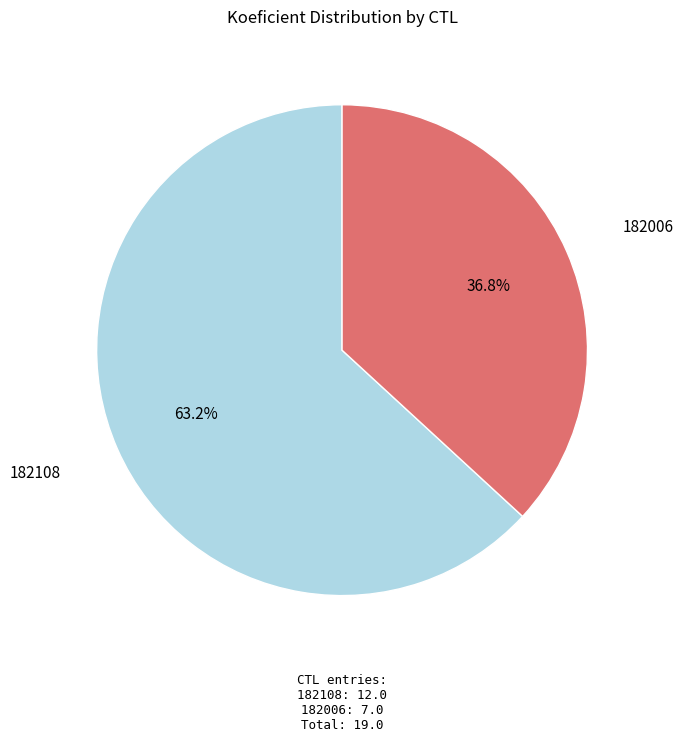

To the nearest percent, what is the combined percentage of 182108 and 182006?

100%